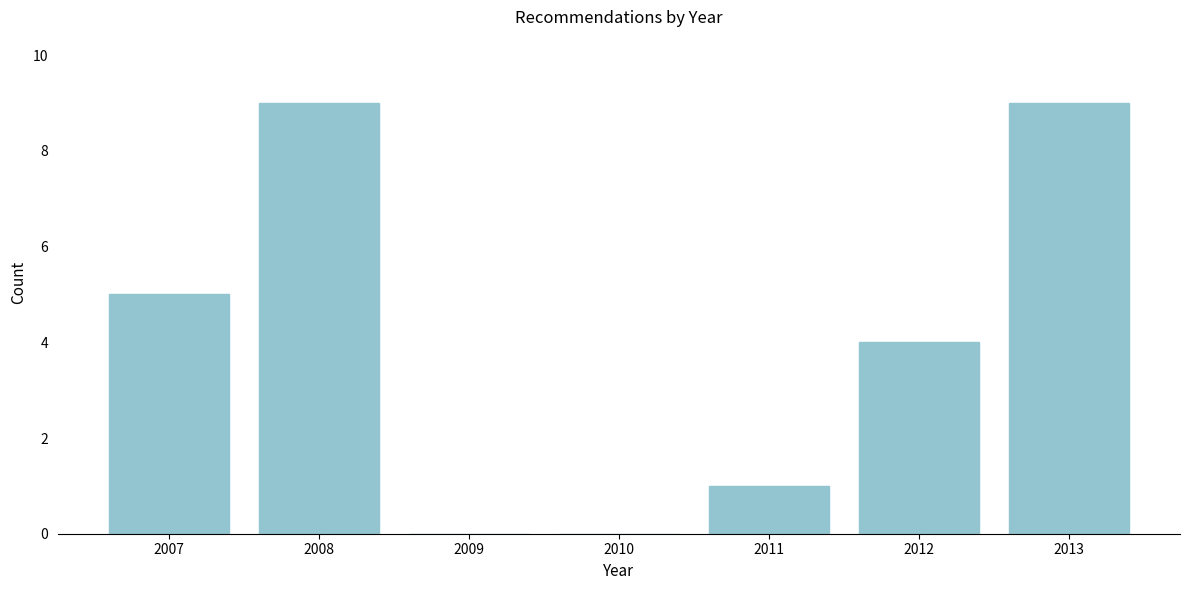

Reading right to left, transcribe all the data shown in this chart.

2013=9	2012=4	2011=1	2010=0	2009=0	2008=9	2007=5